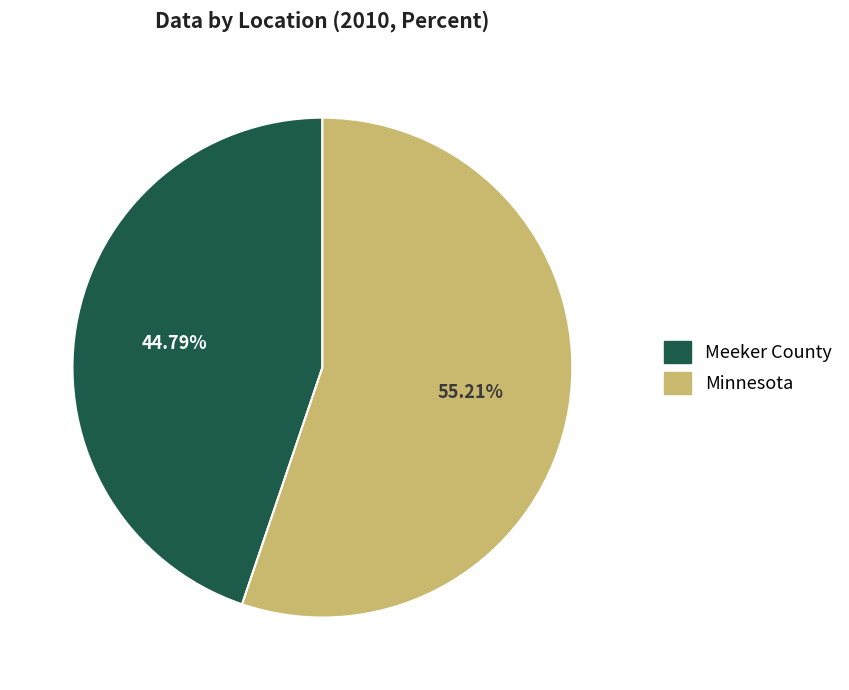

True or false: Minnesota accounts for 41% of the total.

False